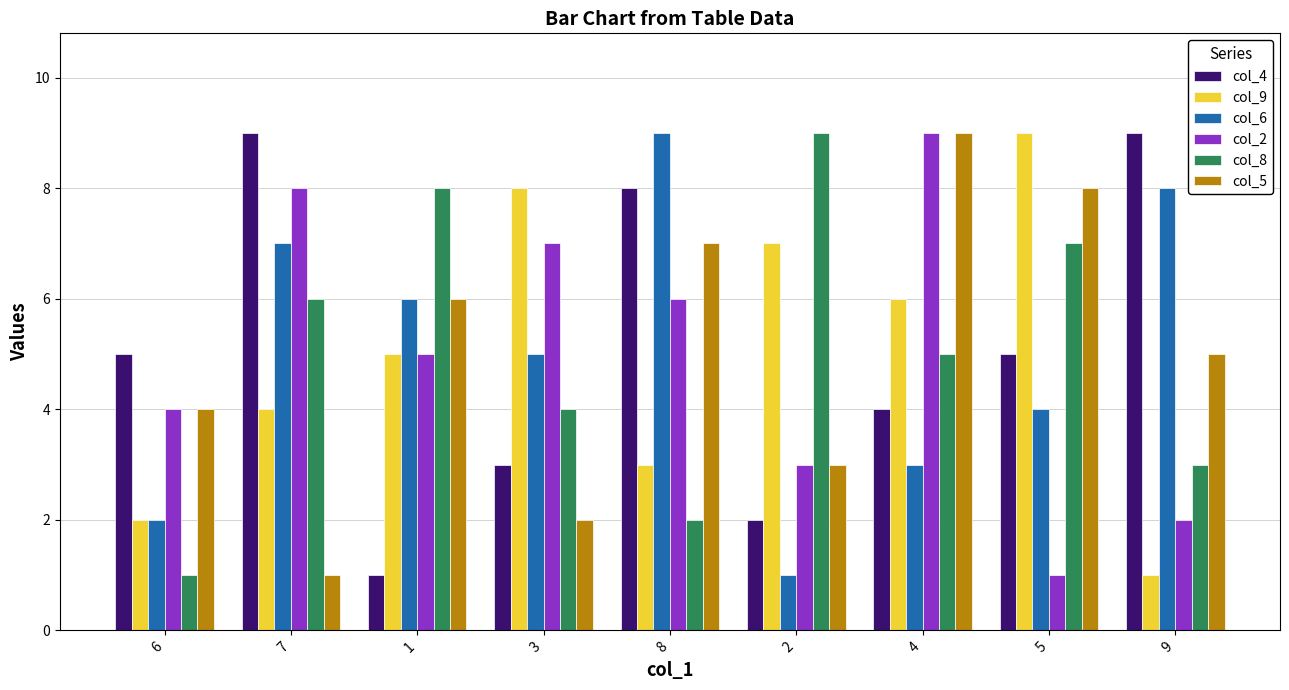

Which category has the highest value in the col_9 series?

5